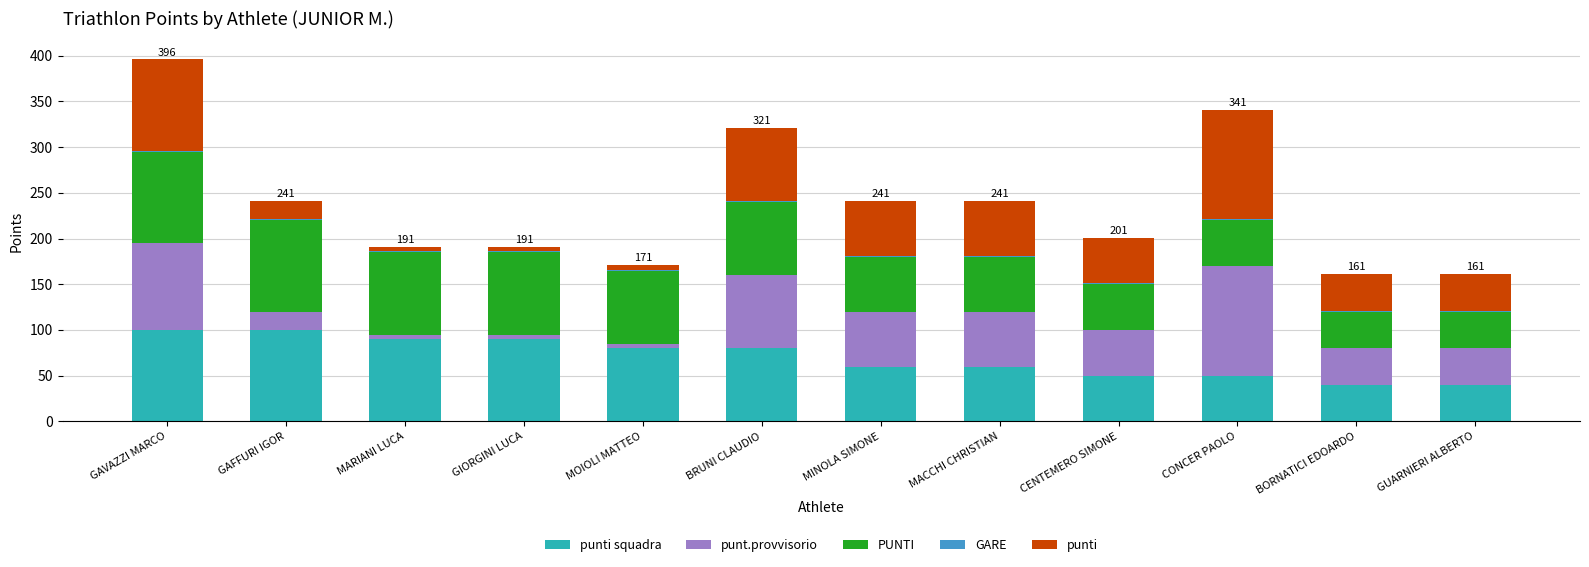

At which category is the sum across all series the highest?

GAVAZZI MARCO